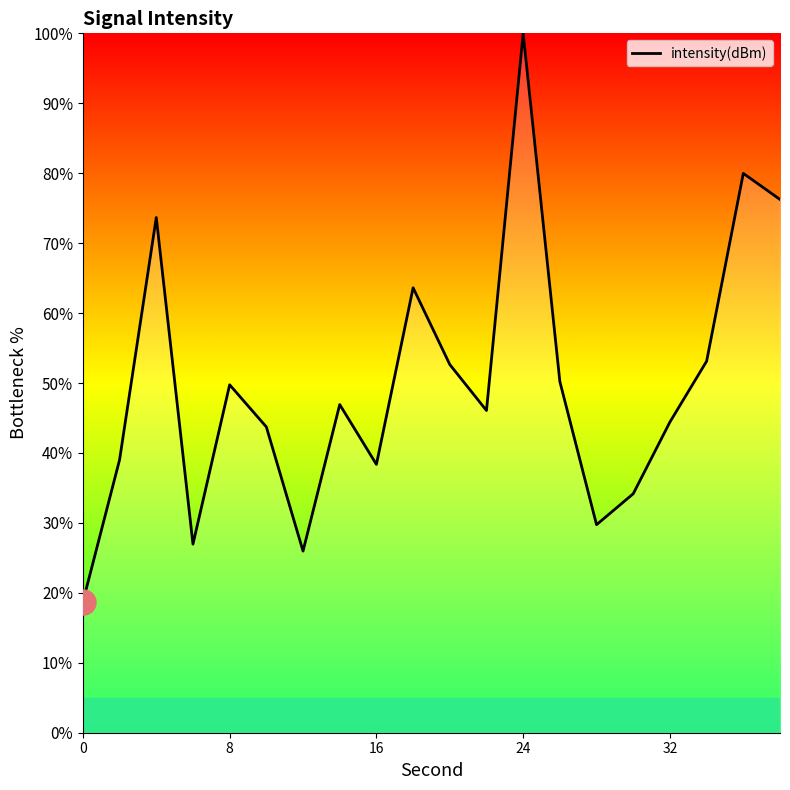

What is the smallest value displayed?

18.7